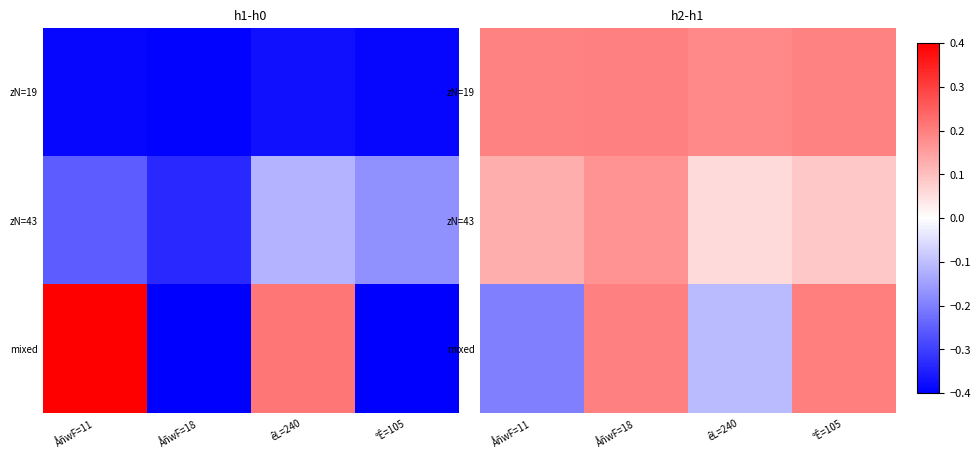

Rank the series at ÅñwF=18 from lowest to highest value.

zN=43, zN=19, mixed